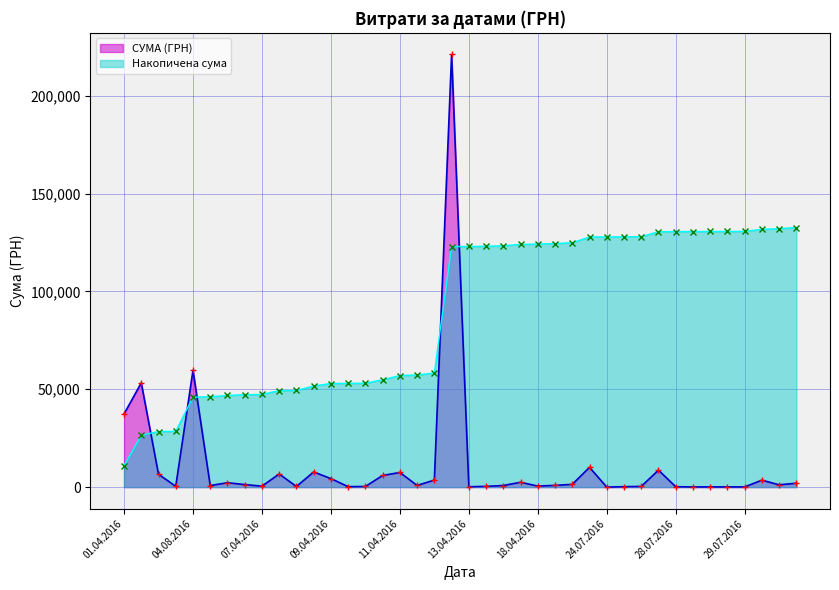

Which series ends up on top after the final intersection of СУМА (ГРН) and Накопичена сума?

Накопичена сума